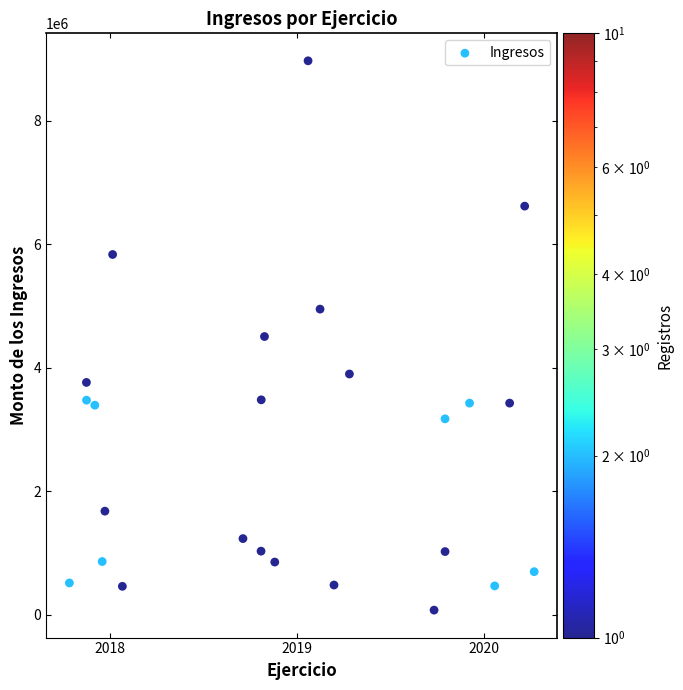

What is the range of X values (max minus min)?

2.5